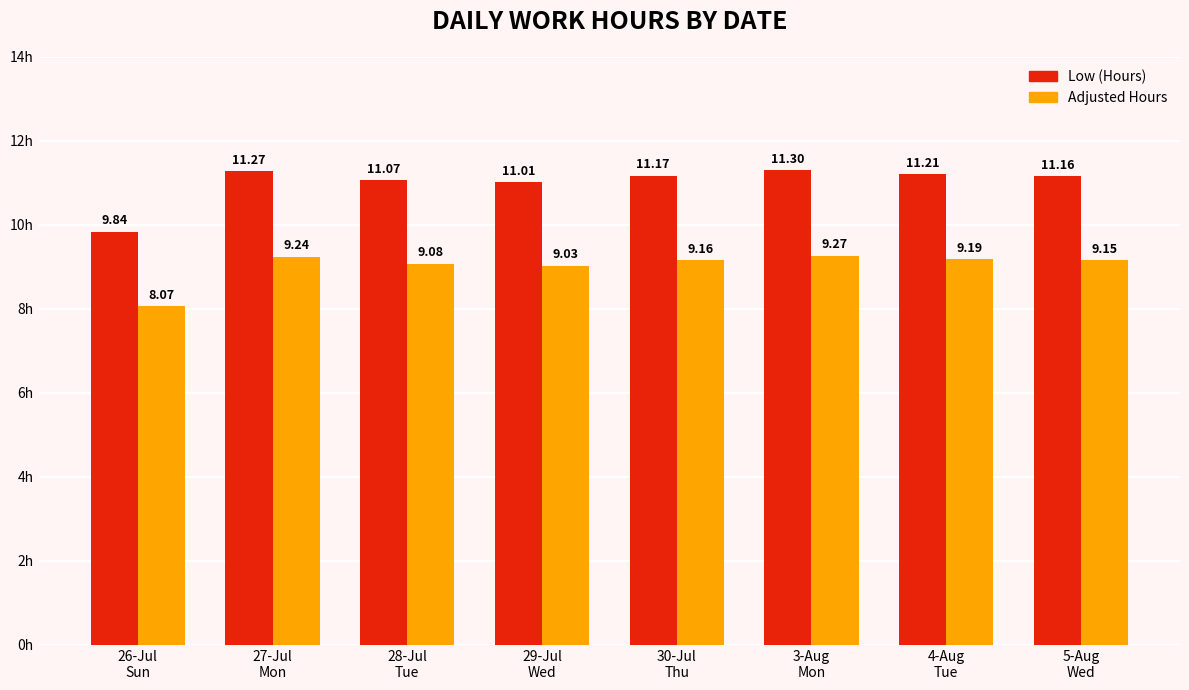

How many groups of bars are there?

8